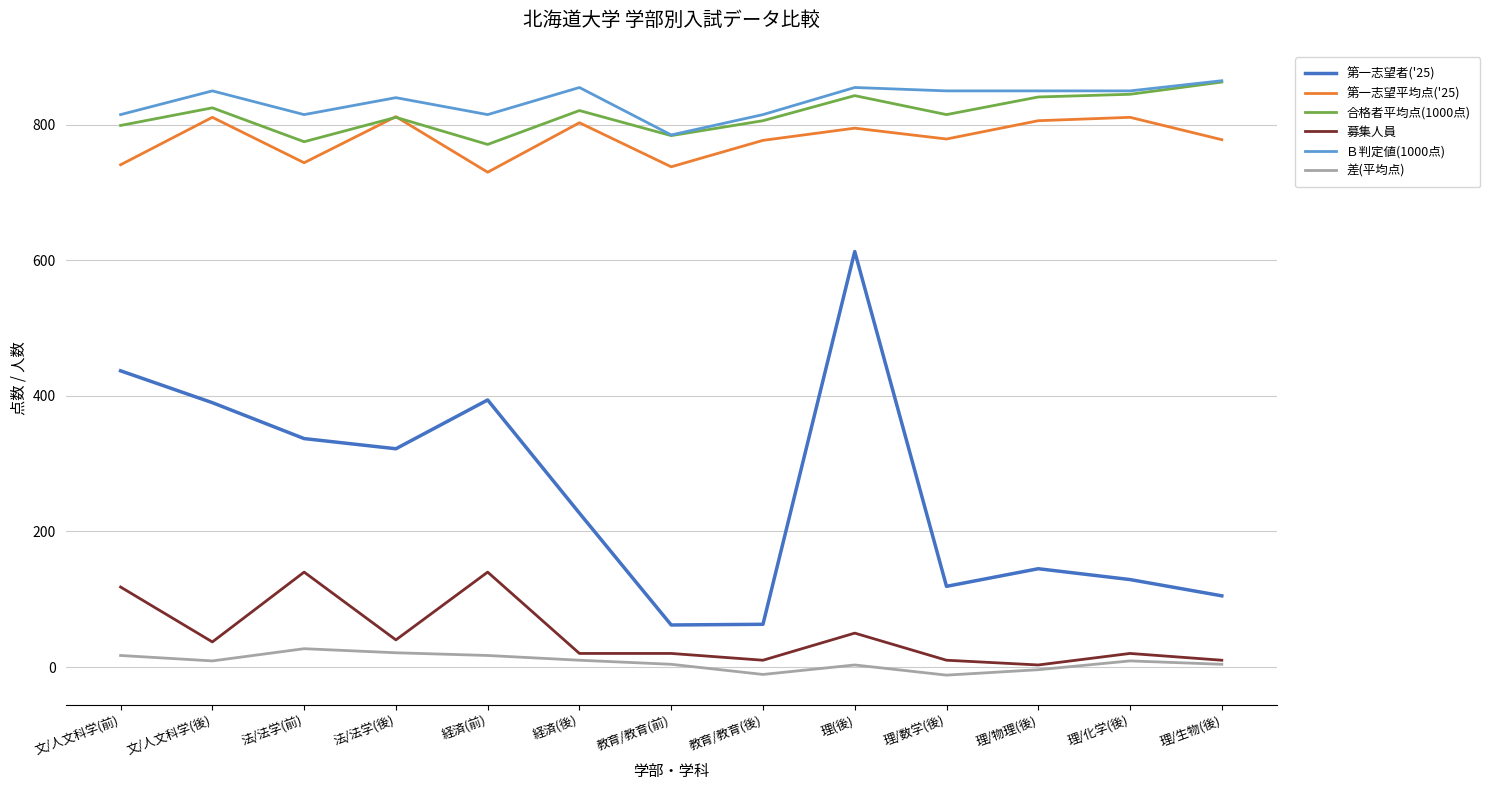

True or false: 差(平均点) and Ｂ判定値(1000点) cross at least once.

False